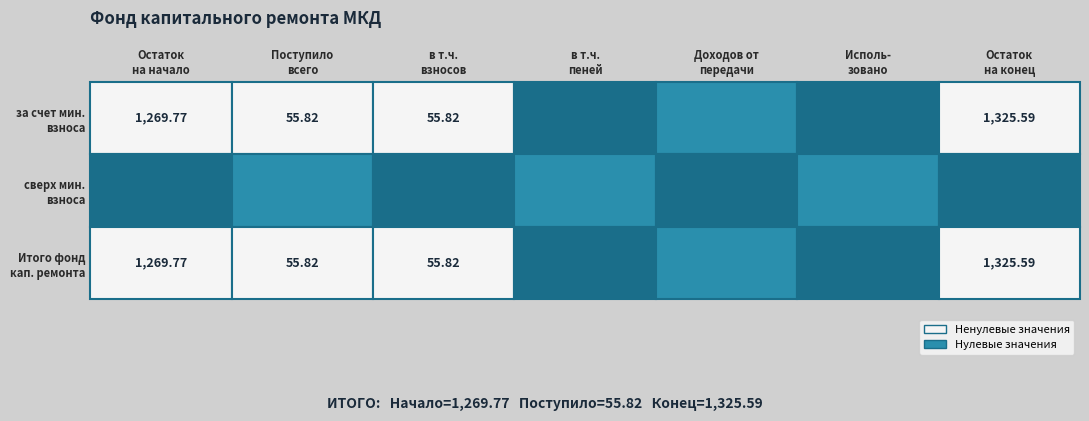

Between Остаток на начало and доходов от передачи, which series saw the biggest shift?

за счет минимального взноса